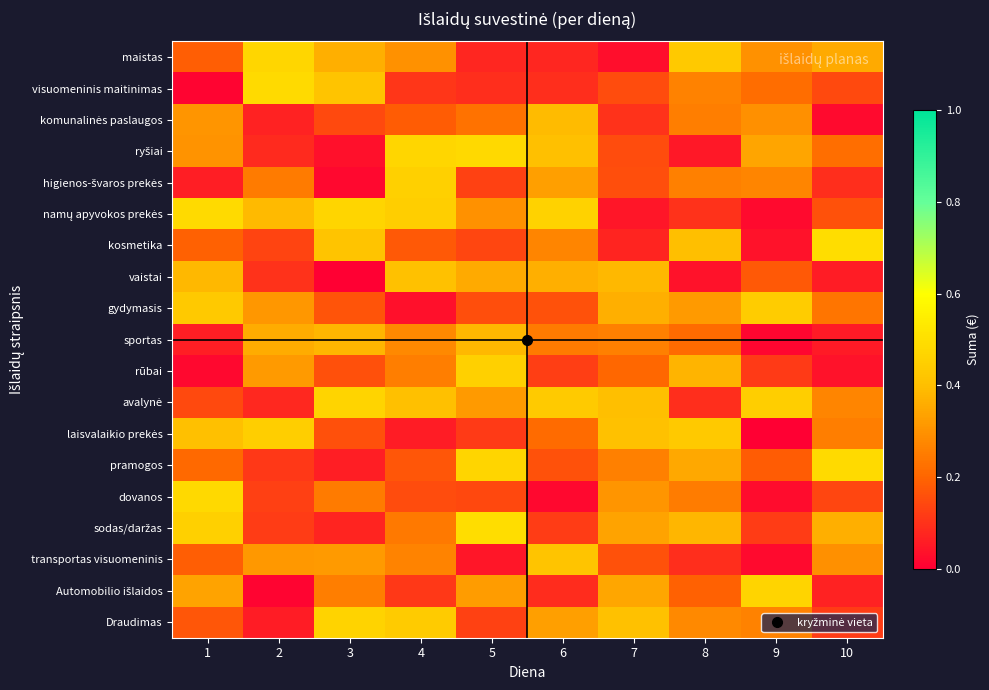

What is the total value across all series at 3?

4.6